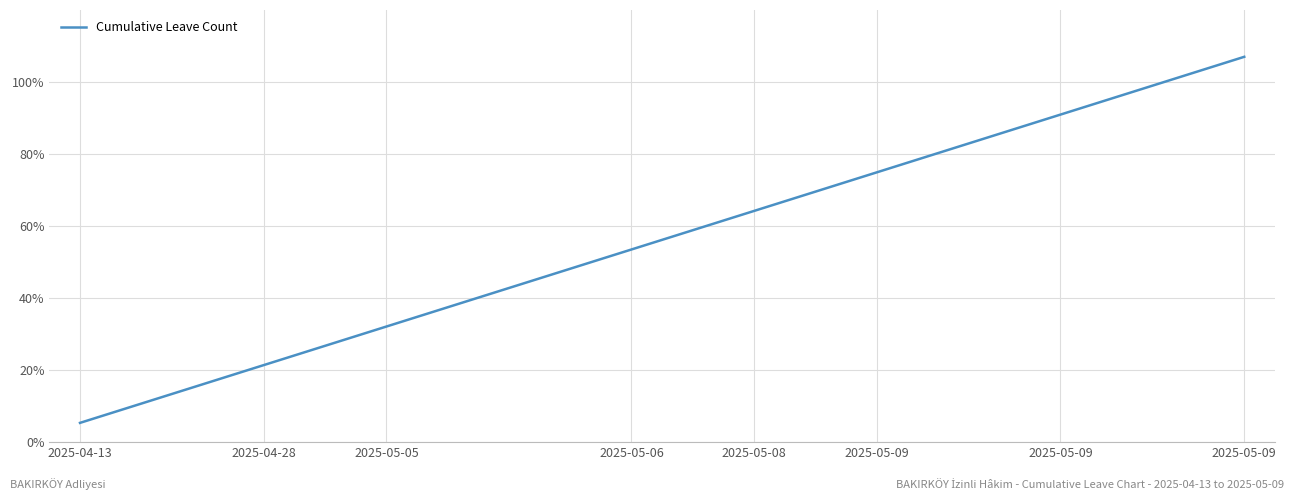

What is the greatest value displayed?

107.0